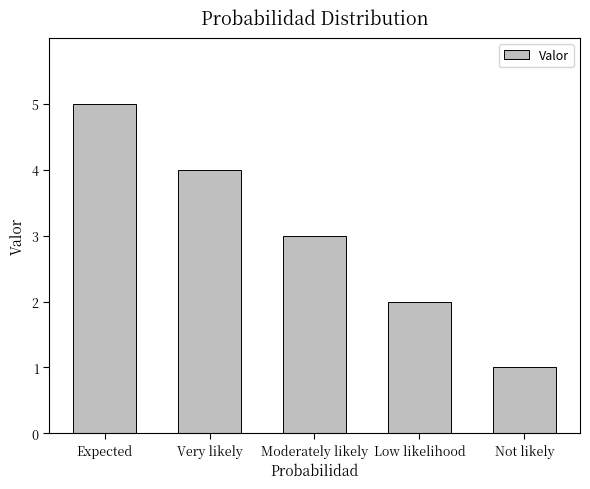

Reading left to right, list all the values displayed in this chart.

Expected=5	Very likely=4	Moderately likely=3	Low likelihood=2	Not likely=1